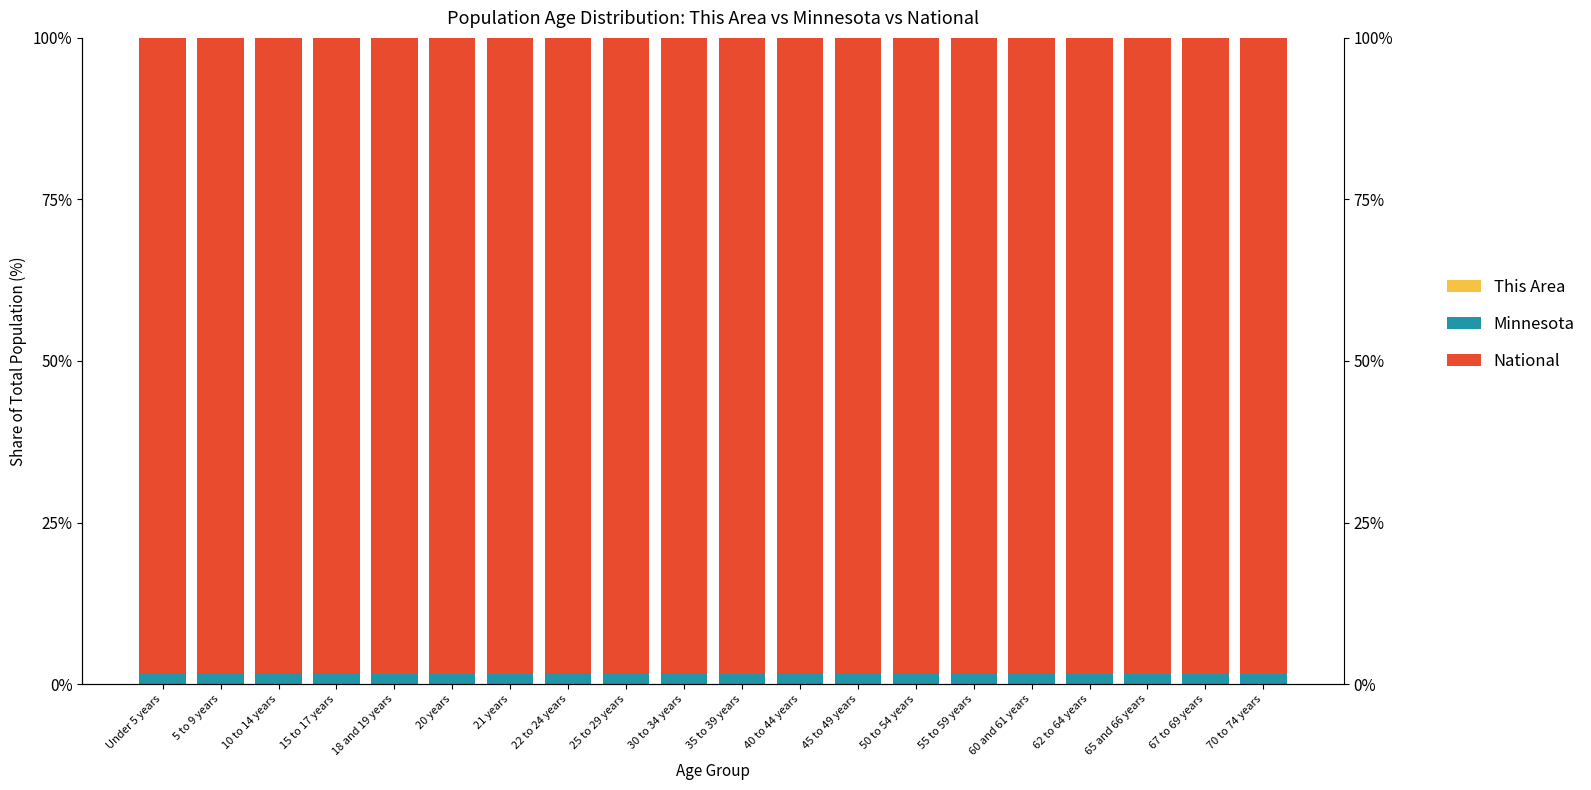

Count the number of categories in the chart.

20